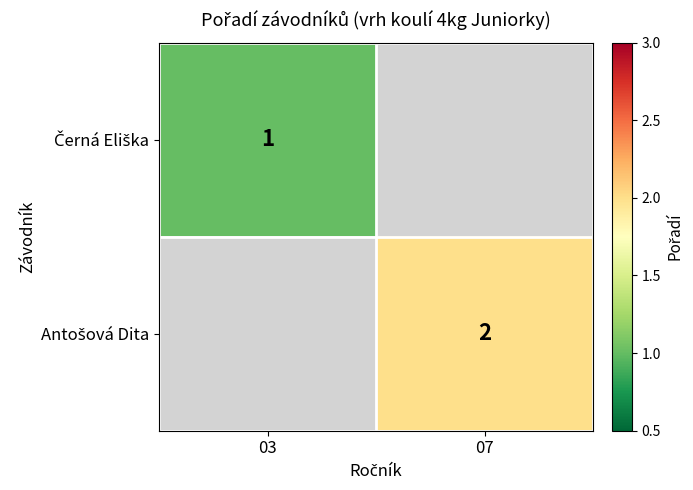

At how many categories does at least one series exceed 1?

1